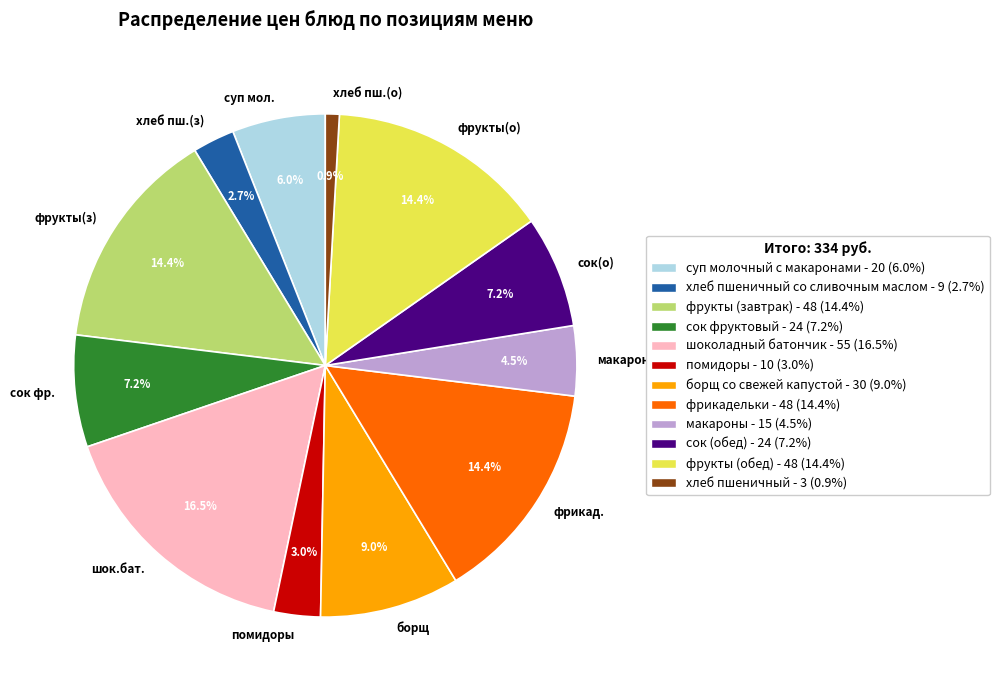

To the nearest percent, what is the difference between the largest and smallest slice percentages?

16%